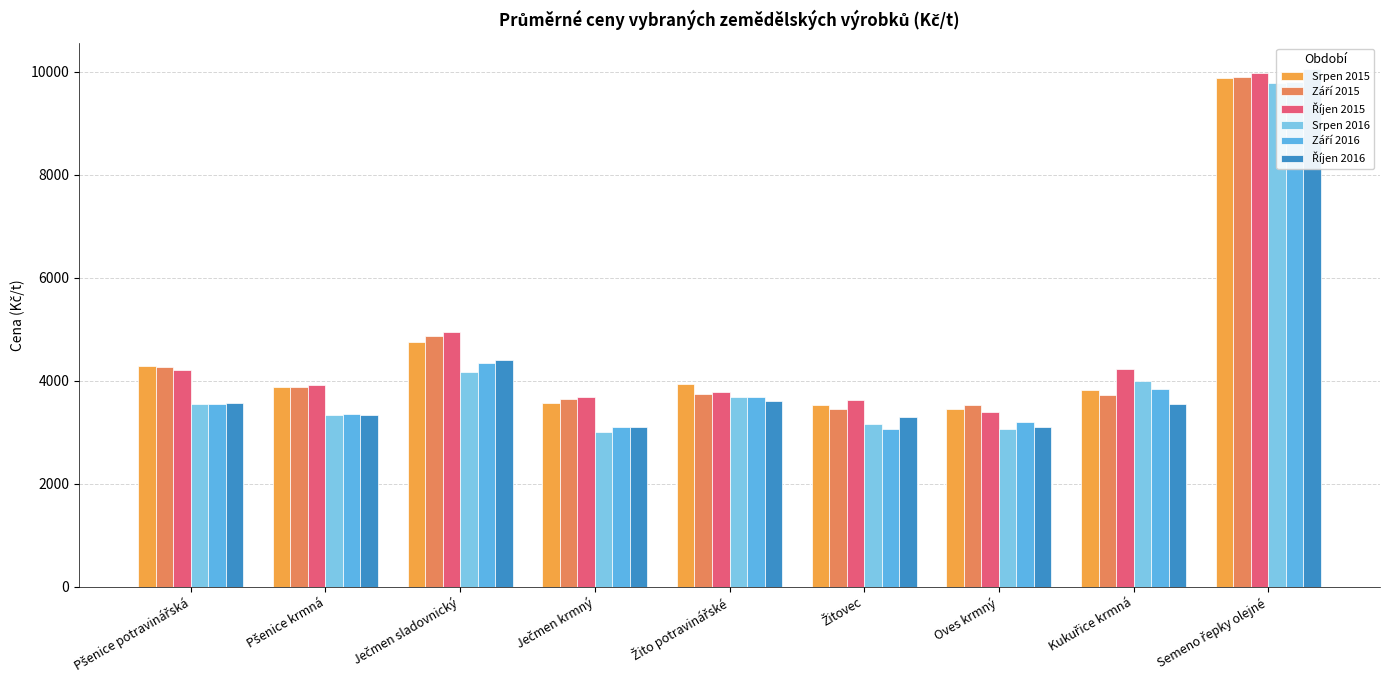

What is the sum of all Září 2016 values?

37912